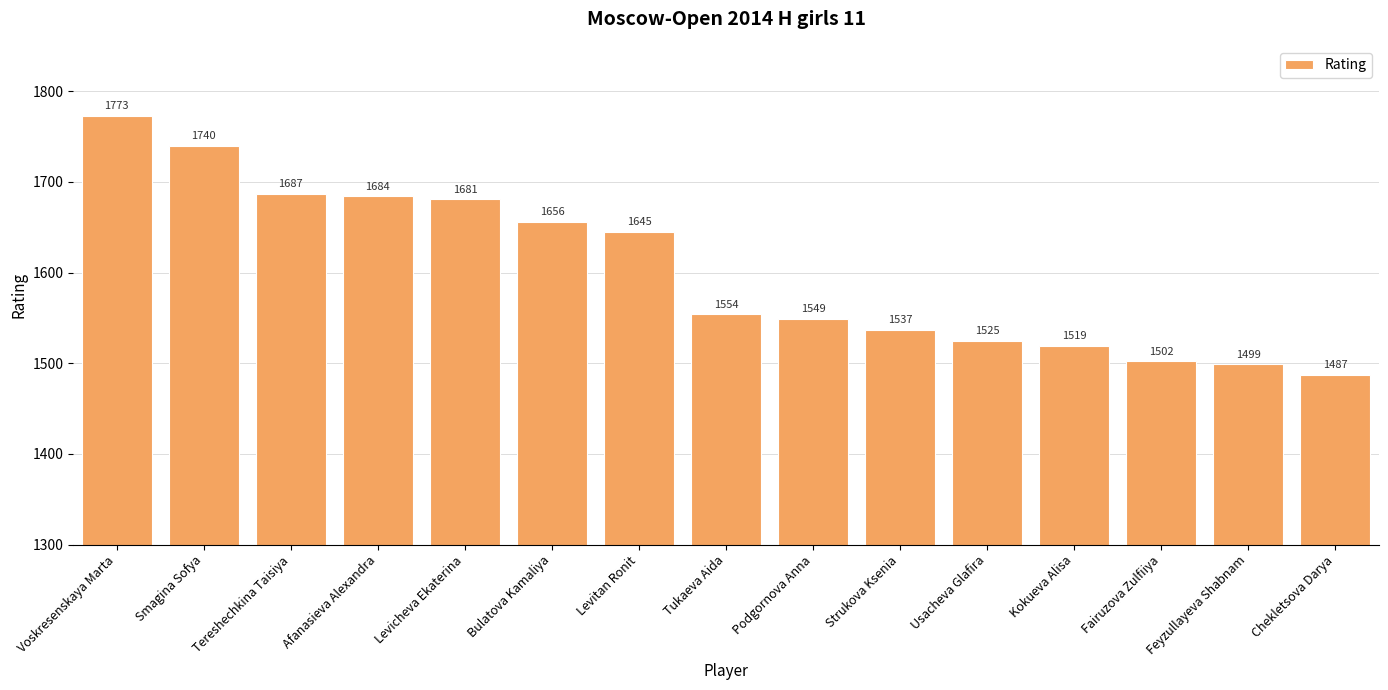

Rank the categories by value from lowest to highest.

Chekletsova Darya, Feyzullayeva Shabnam, Fairuzova Zulfiiya, Kokueva Alisa, Usacheva Glafira, Strukova Ksenia, Podgornova Anna, Tukaeva Aida, Levitan Ronit, Bulatova Kamaliya, Levicheva Ekaterina, Afanasieva Alexandra, Tereshechkina Taisiya, Smagina Sofya, Voskresenskaya Marta